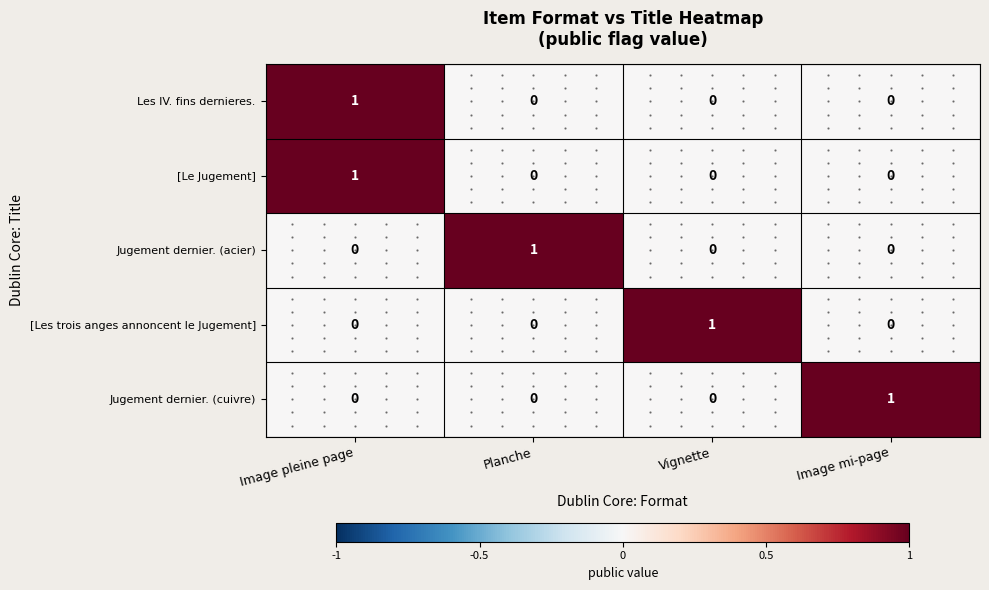

At how many categories does at least one series exceed 0?

4